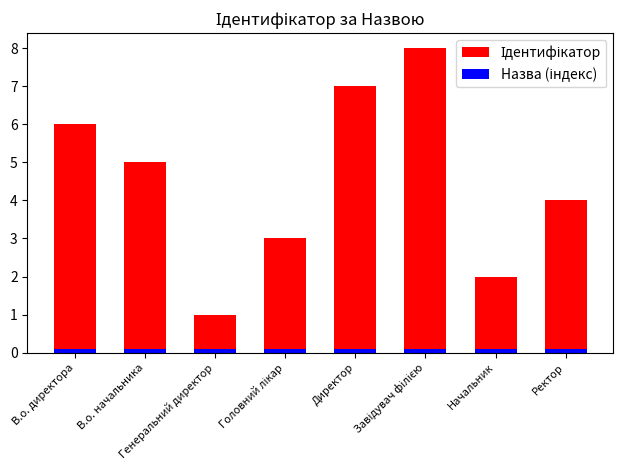

What is the total value across all series at Директор?

7.1